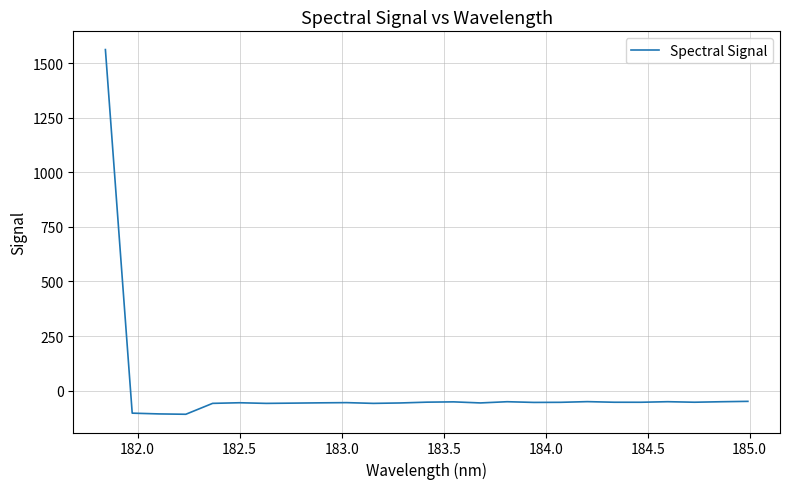

What is the greatest value displayed?

1562.8